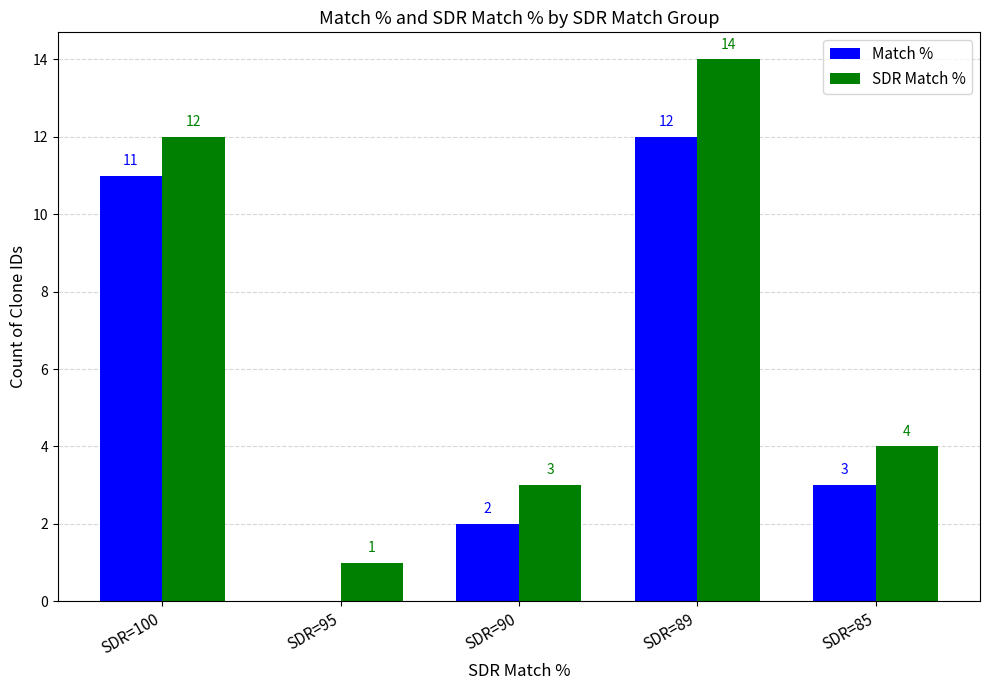

Is it true that Match % equals 11 at SDR=100?

True